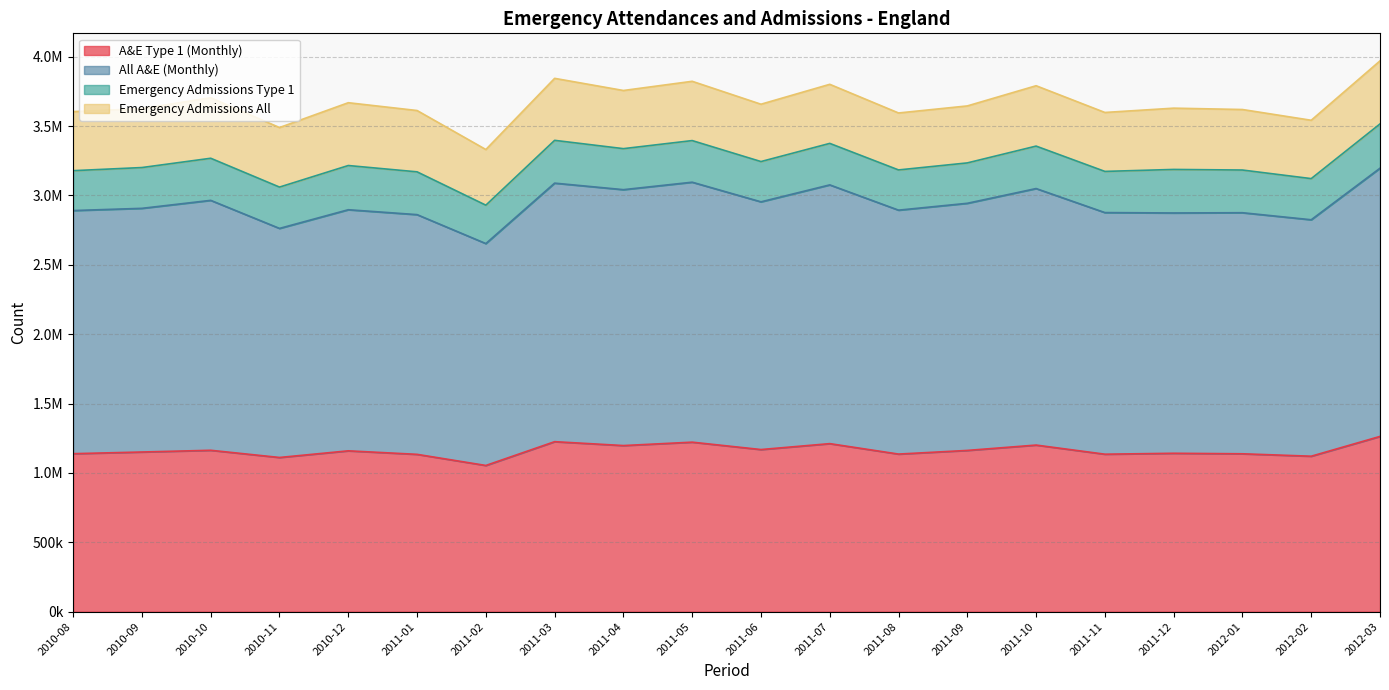

At which category does A&E Type 1 (Monthly) reach its first local peak?

2010-10